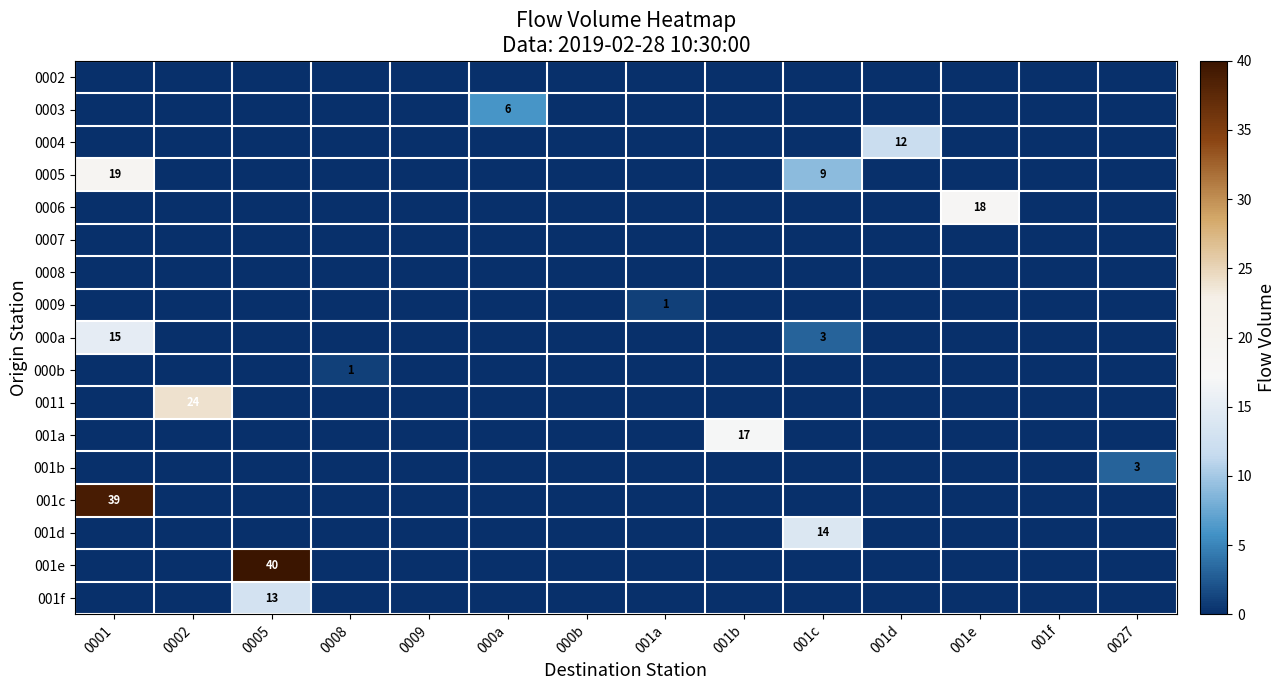

Is it true that 001b equals 2 at 0027?

False